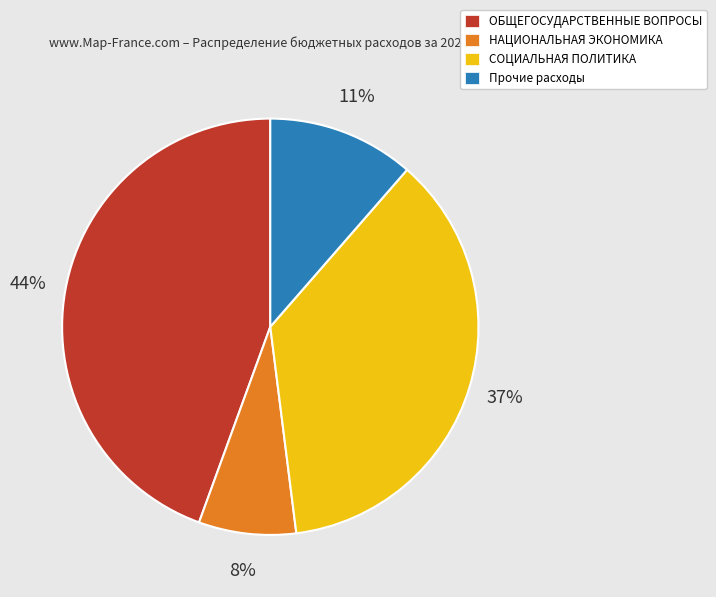

To the nearest percent, what is the average slice percentage?

25%